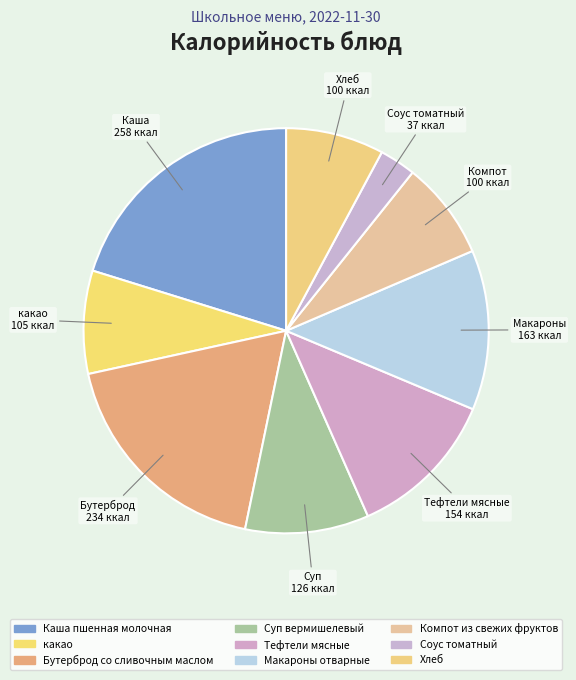

What is the smallest slice in the pie chart?

Соус томатный